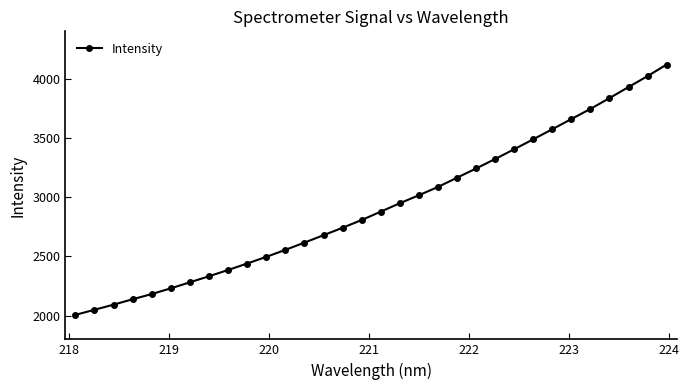

What is the sum of all values?

93479.7